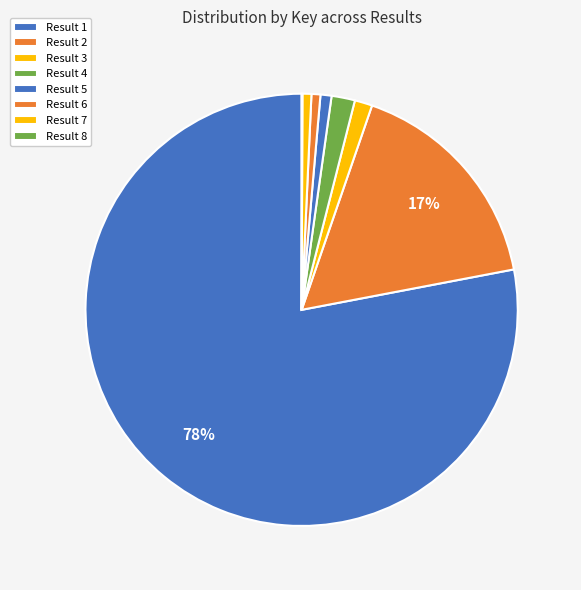

Which slice represents more than half of the pie?

1